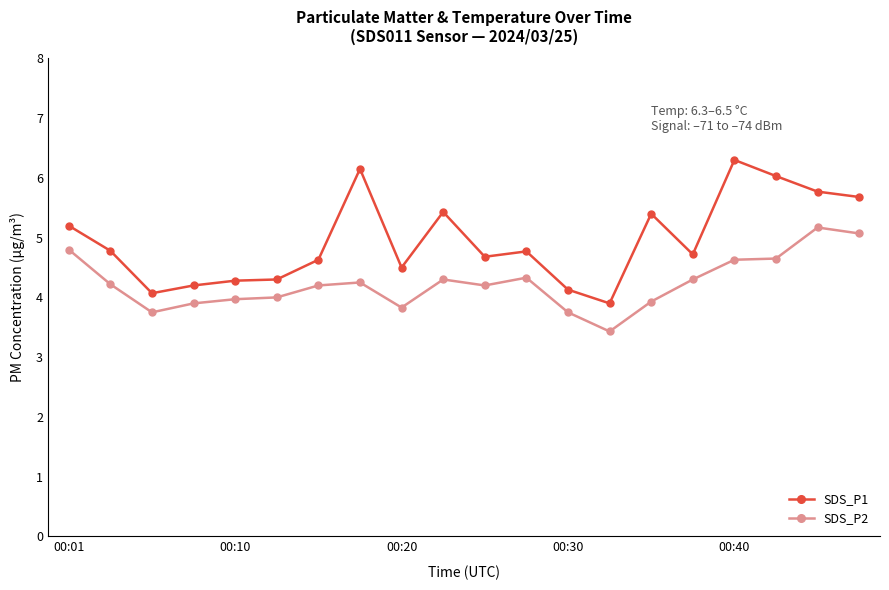

What are all the series names shown in the legend?

SDS_P1, SDS_P2